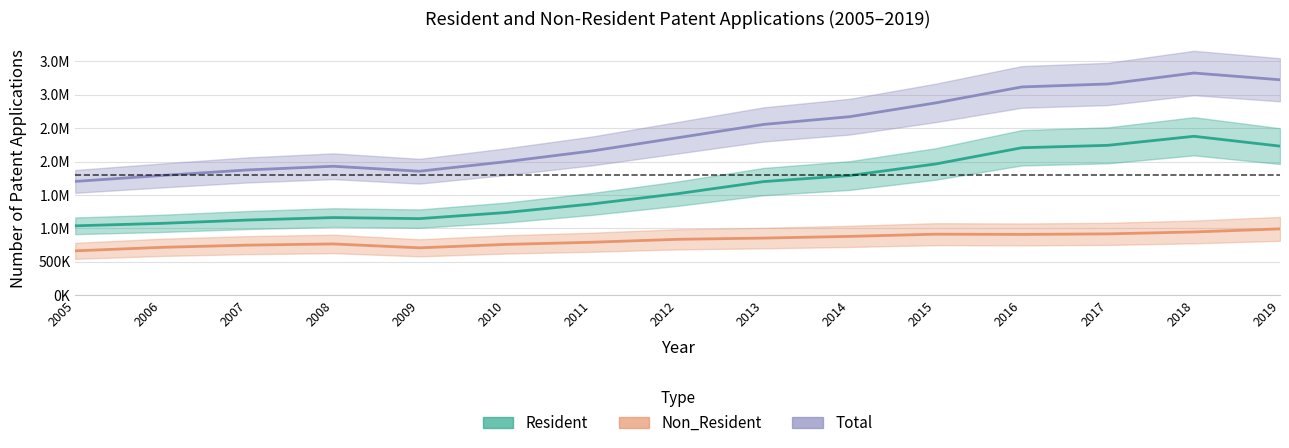

Rank the categories by Non_Resident value from highest to lowest.

2019, 2018, 2017, 2015, 2016, 2014, 2013, 2012, 2011, 2008, 2010, 2007, 2006, 2009, 2005